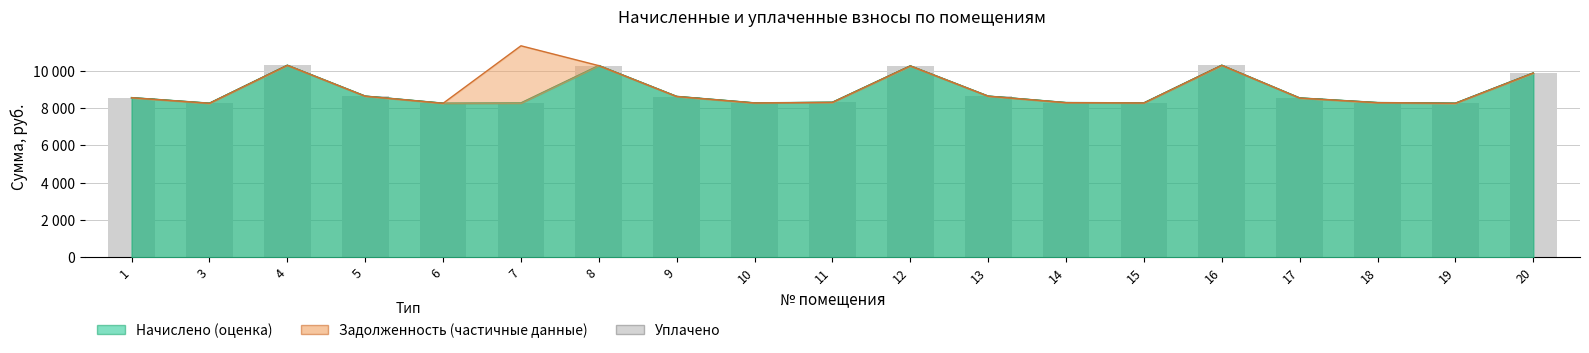

Reading left to right, what are all the values shown in this chart?

8561.5	8263.4	10300.3	8644.3	8263.4	8270.0	10283.8	8627.8	8280.0	8313.1	10267.2	8644.3	8296.8	8280.0	10300.3	8545.0	8296.8	8263.4	9886.3